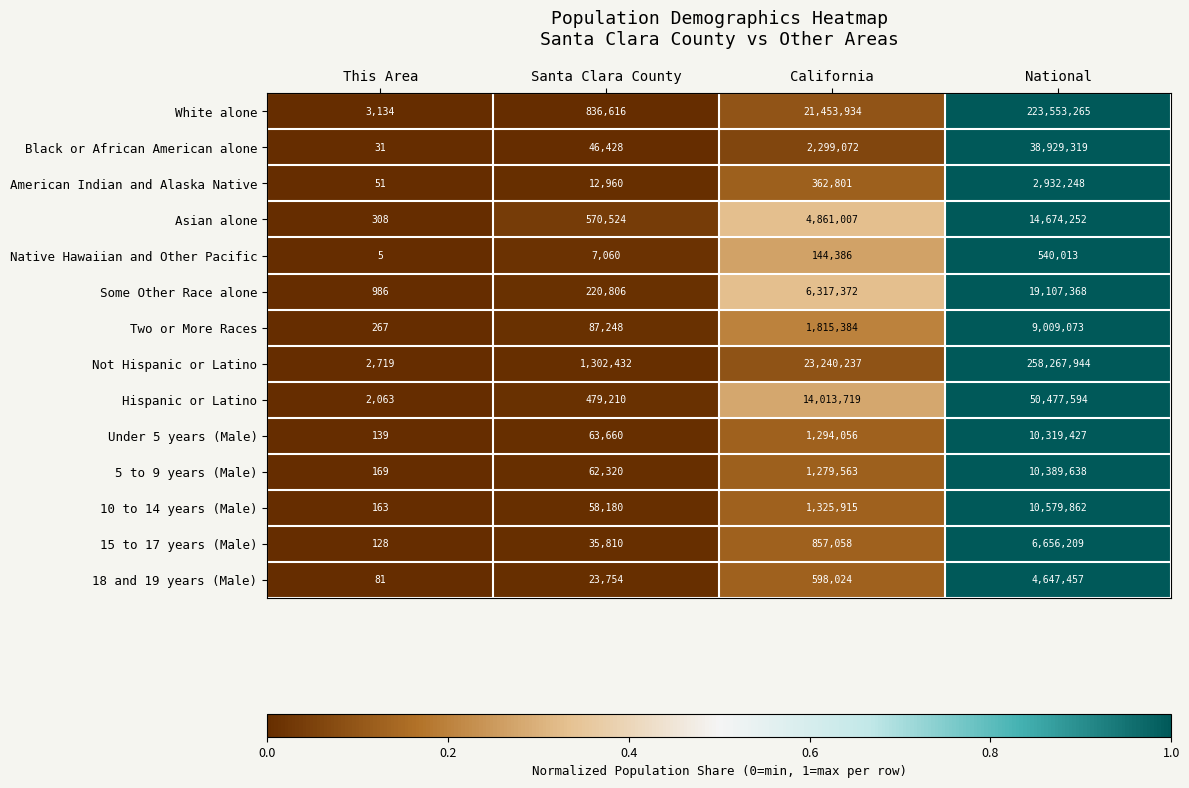

What is the difference between the maximum and minimum values in the 18 and 19 years (Male) series?

4647376